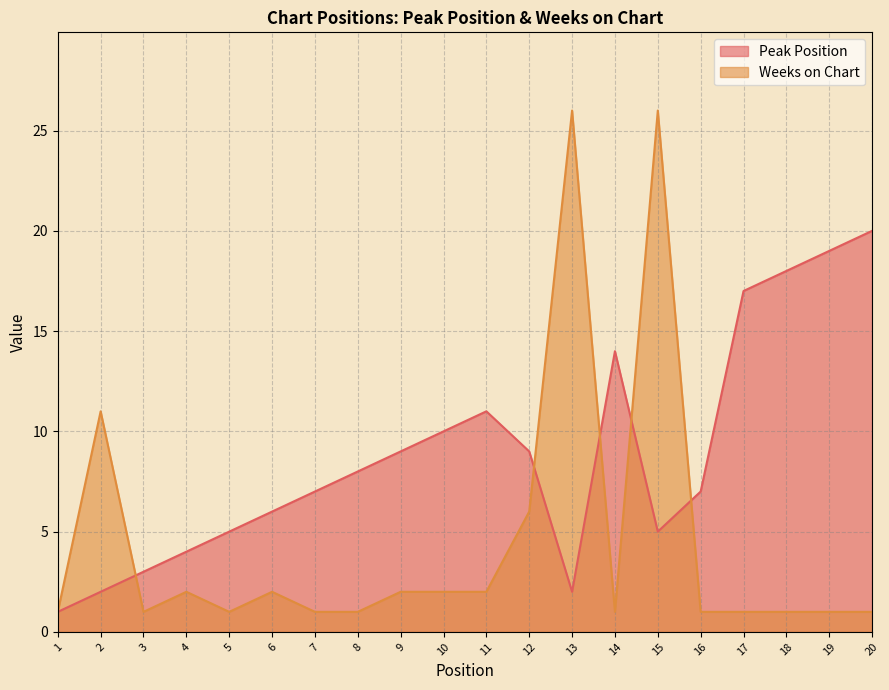

What is the average value of the Peak Position series?

9